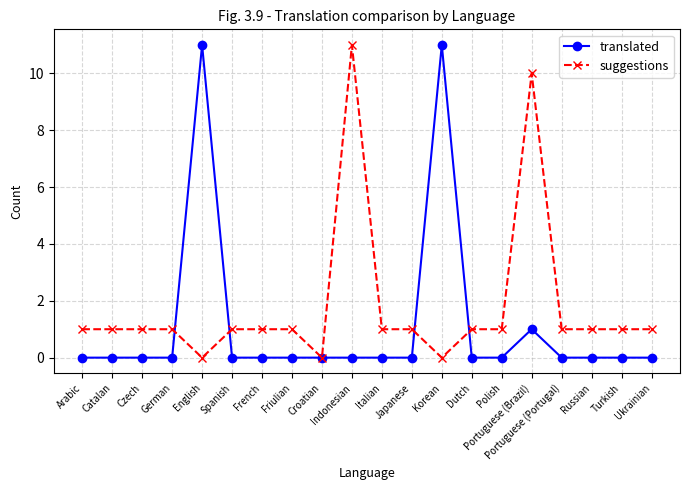

Reading left to right, extract all data points from this chart.

translated: Arabic=0	Catalan=0	Czech=0	German=0	English=11	Spanish=0	French=0	Friulian=0	Croatian=0	Indonesian=0	Italian=0	Japanese=0	Korean=11	Dutch=0	Polish=0	Portuguese (Brazil)=1	Portuguese (Portugal)=0	Russian=0	Turkish=0	Ukrainian=0
suggestions: Arabic=1	Catalan=1	Czech=1	German=1	English=0	Spanish=1	French=1	Friulian=1	Croatian=0	Indonesian=11	Italian=1	Japanese=1	Korean=0	Dutch=1	Polish=1	Portuguese (Brazil)=10	Portuguese (Portugal)=1	Russian=1	Turkish=1	Ukrainian=1